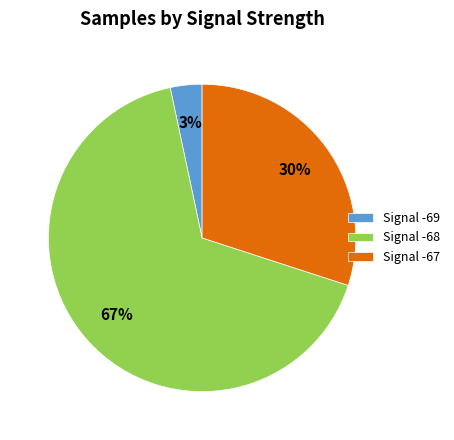

What is the smallest slice in the pie chart?

Signal -69